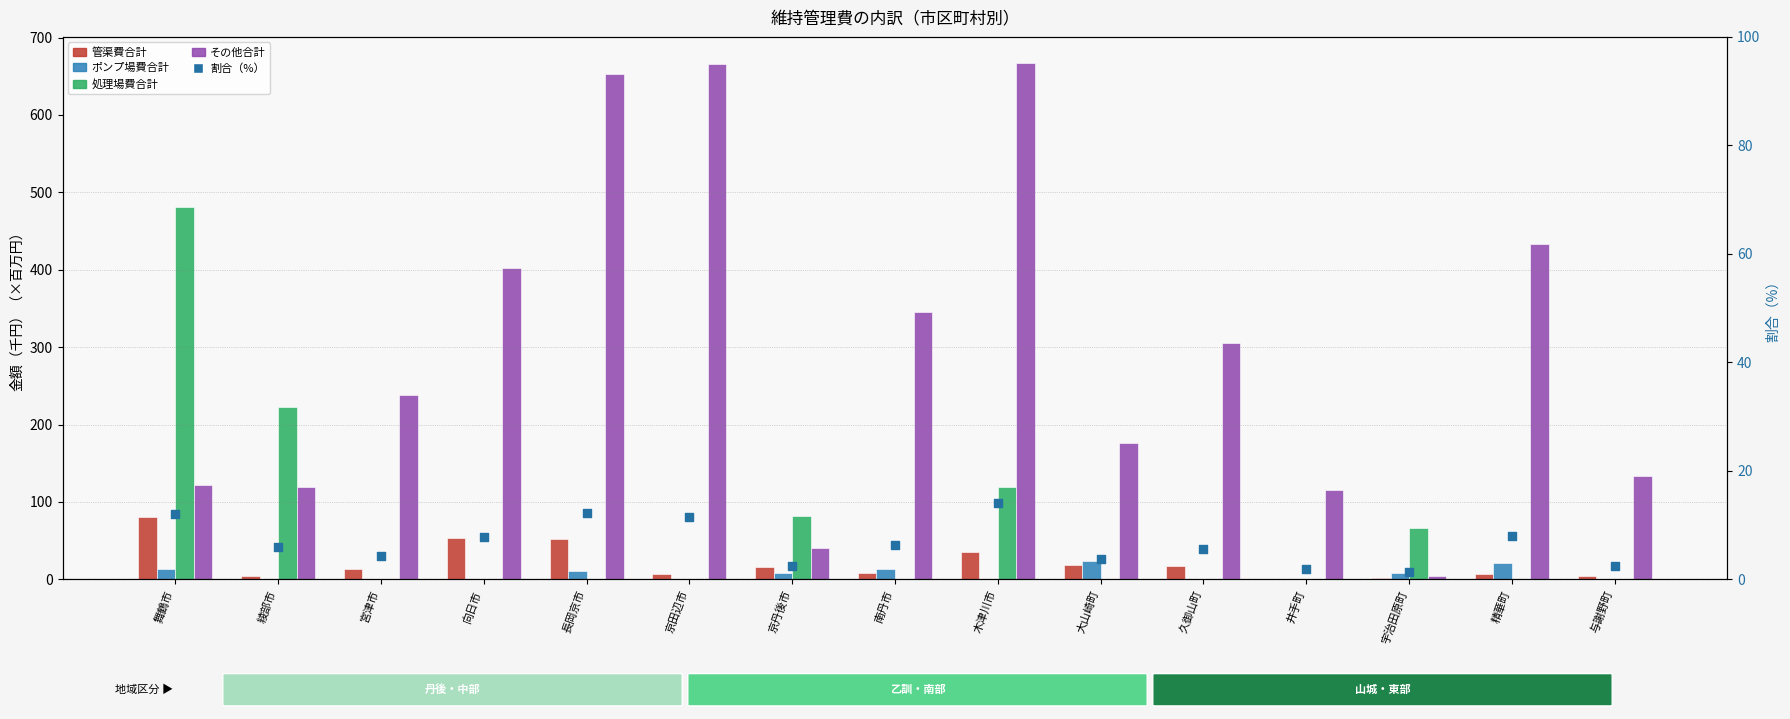

At which category is the sum across all series the highest?

木津川市